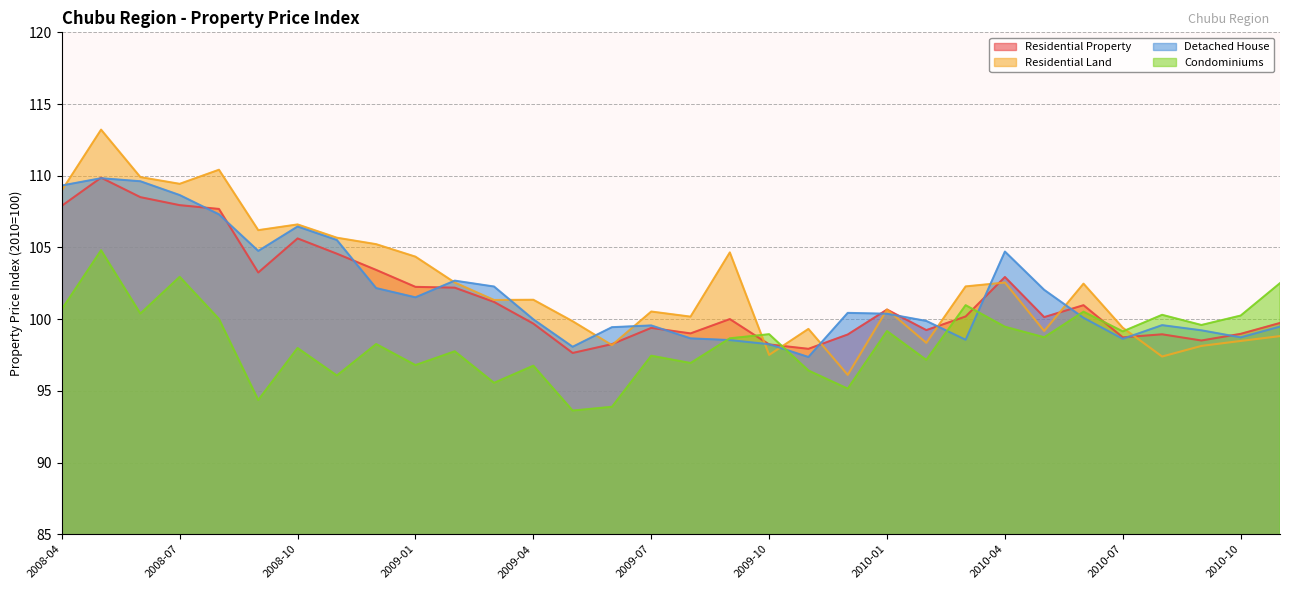

How many categories are shown in the chart?

32